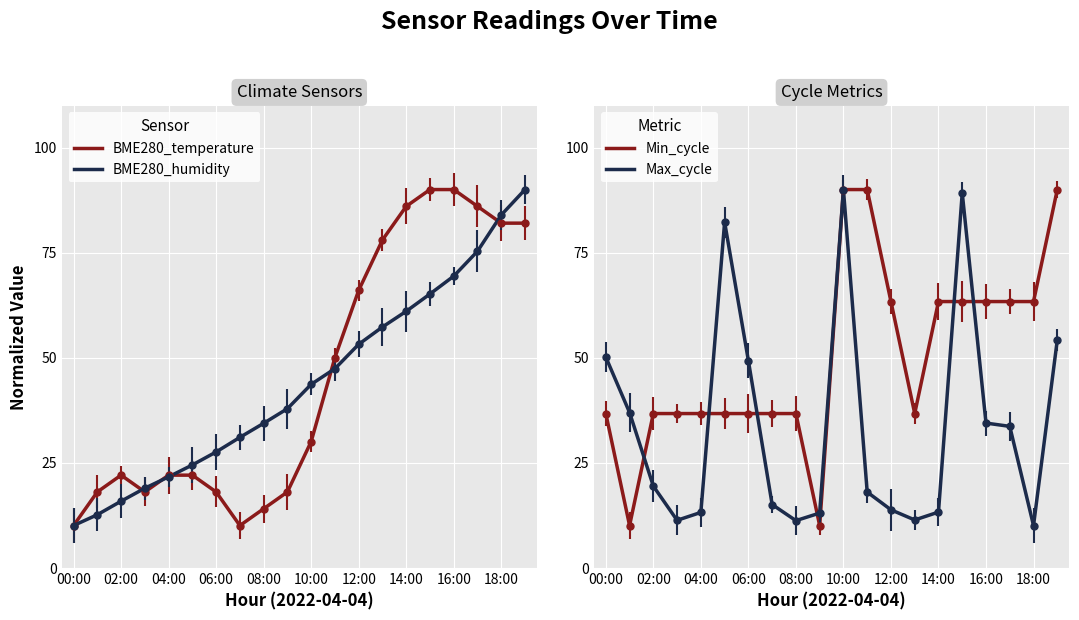

True or false: BME280_temperature has more than 0 points higher than both neighbors.

True